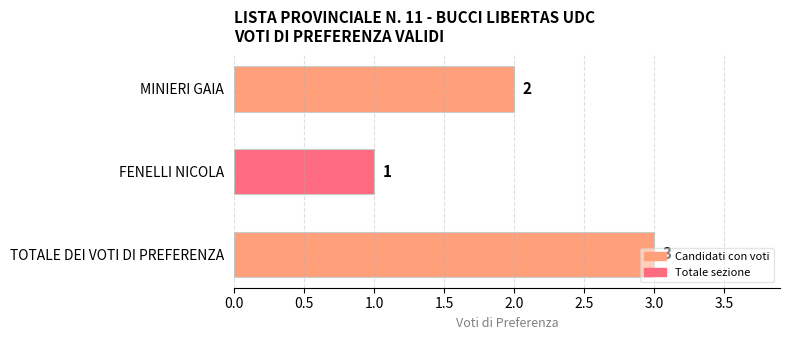

Rank the categories by value from lowest to highest.

FENELLI NICOLA, MINIERI GAIA, TOTALE DEI VOTI DI PREFERENZA